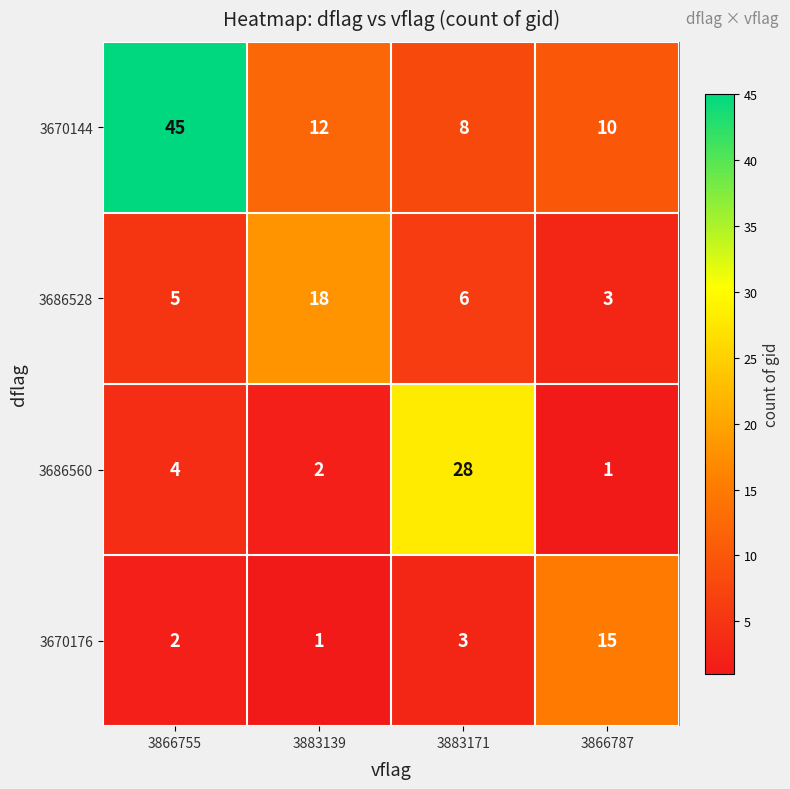

Rank the series by their maximum value, from lowest to highest.

3670176, 3686528, 3686560, 3670144